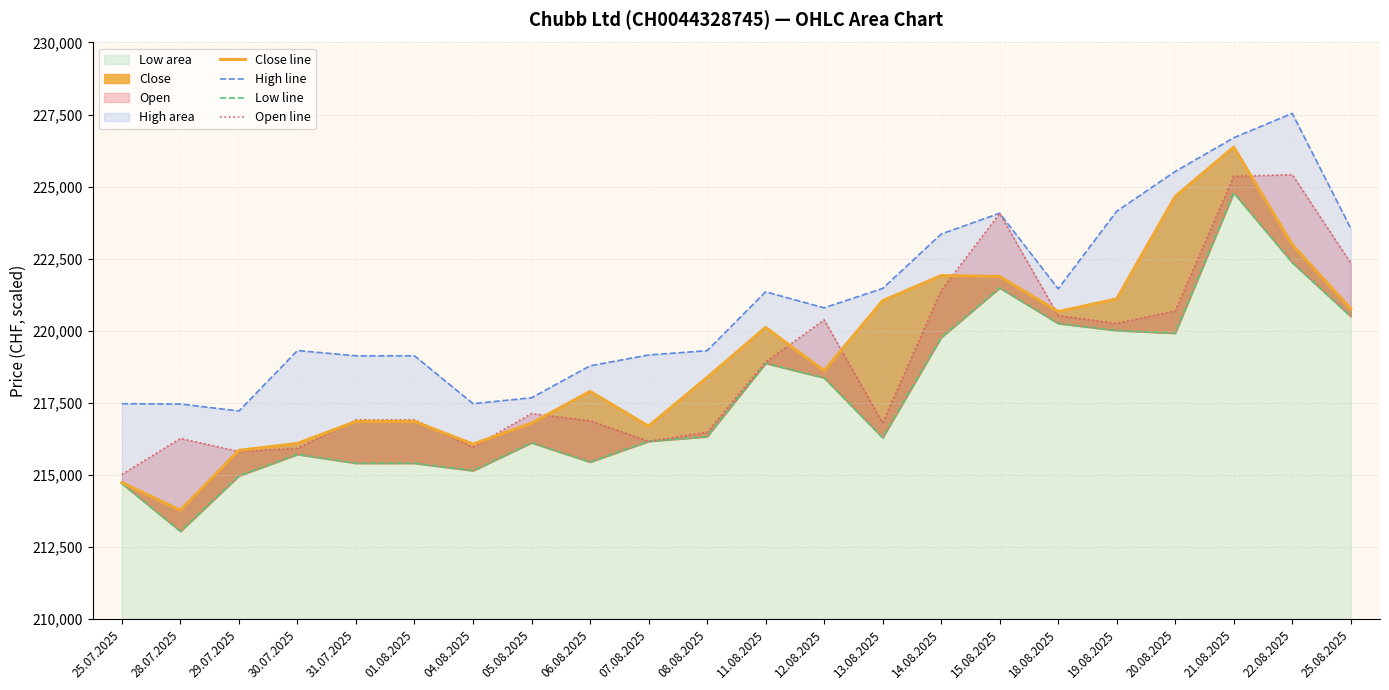

What is the approximate value of Open line at 28.07.2025?

216268